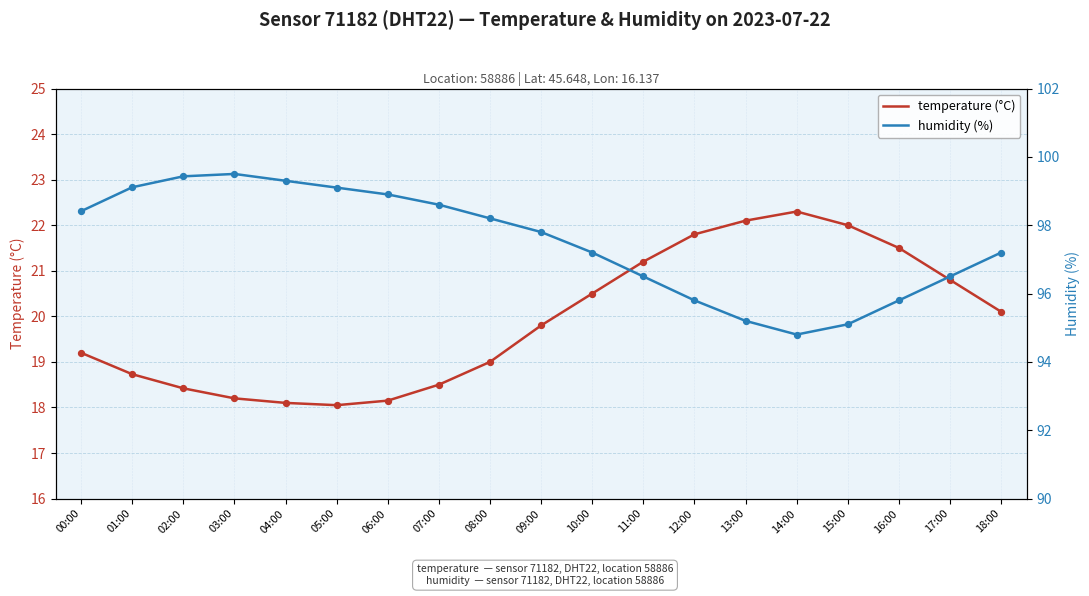

Which series has the largest Y range (max minus min)?

humidity (%)